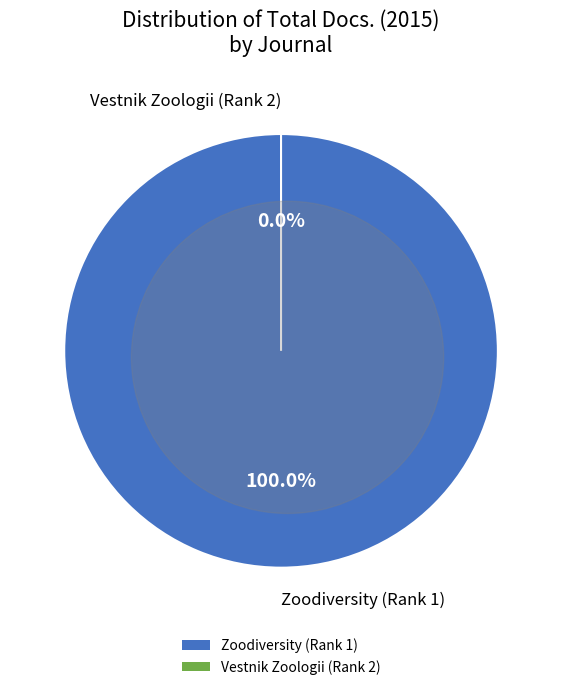

Is there any slice that represents more than half of the pie?

Yes